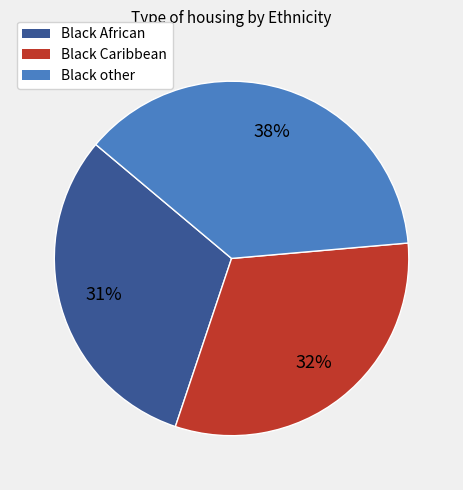

What percentage is the Black African slice, to the nearest percent?

31%